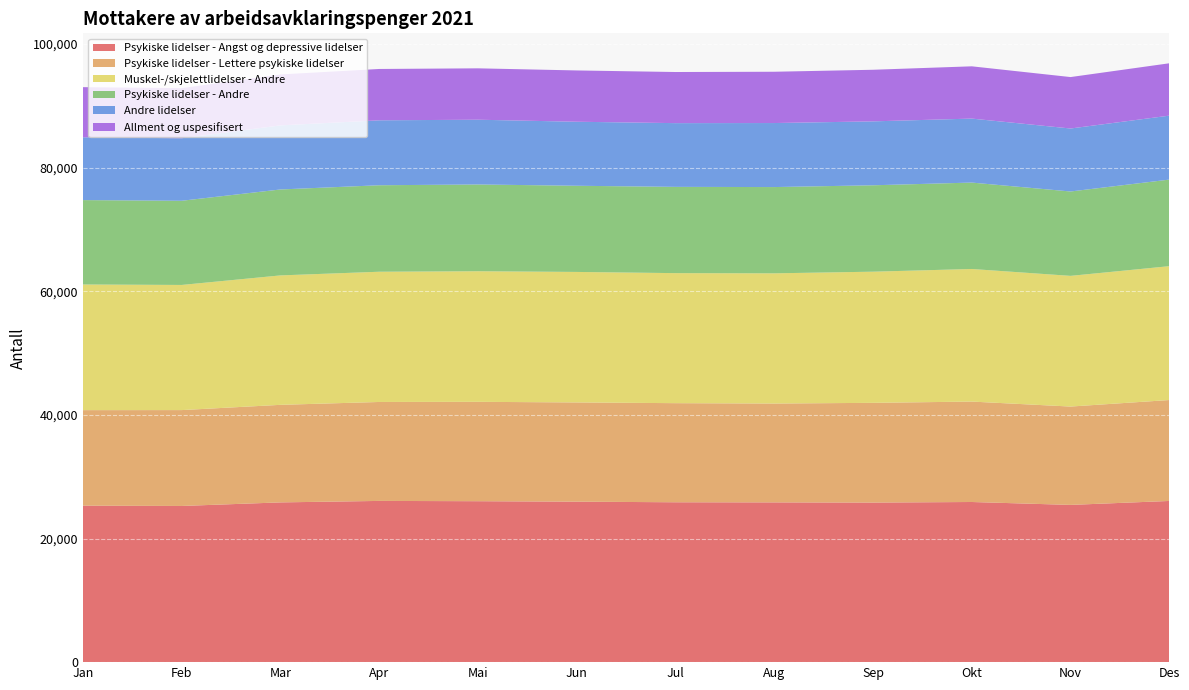

Reading left to right, list all the values displayed in this chart.

Psykiske lidelser - Angst og depressive lidelser: 25312	25264	25843	26081	26036	25960	25863	25844	25814	25906	25437	26076
Psykiske lidelser - Lettere psykiske lidelser: 15455	15510	15781	16007	16075	16053	16032	15991	16133	16246	15910	16327
Muskel-/skjelettlidelser - Andre: 20327	20245	20939	21069	21127	21112	21036	21065	21218	21450	21142	21655
Psykiske lidelser - Andre: 13652	13618	13903	13991	14037	13940	13955	13954	13978	13979	13650	14005
Andre lidelser: 10162	10113	10367	10505	10474	10357	10311	10358	10340	10351	10189	10347
Allment og uspesifisert: 8110	8109	8245	8306	8313	8299	8269	8298	8347	8456	8321	8470